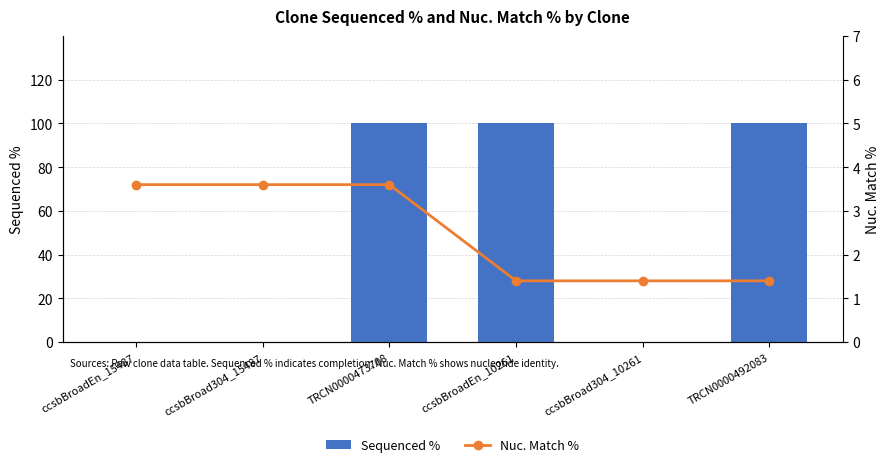

What is the greatest value displayed?

100.0